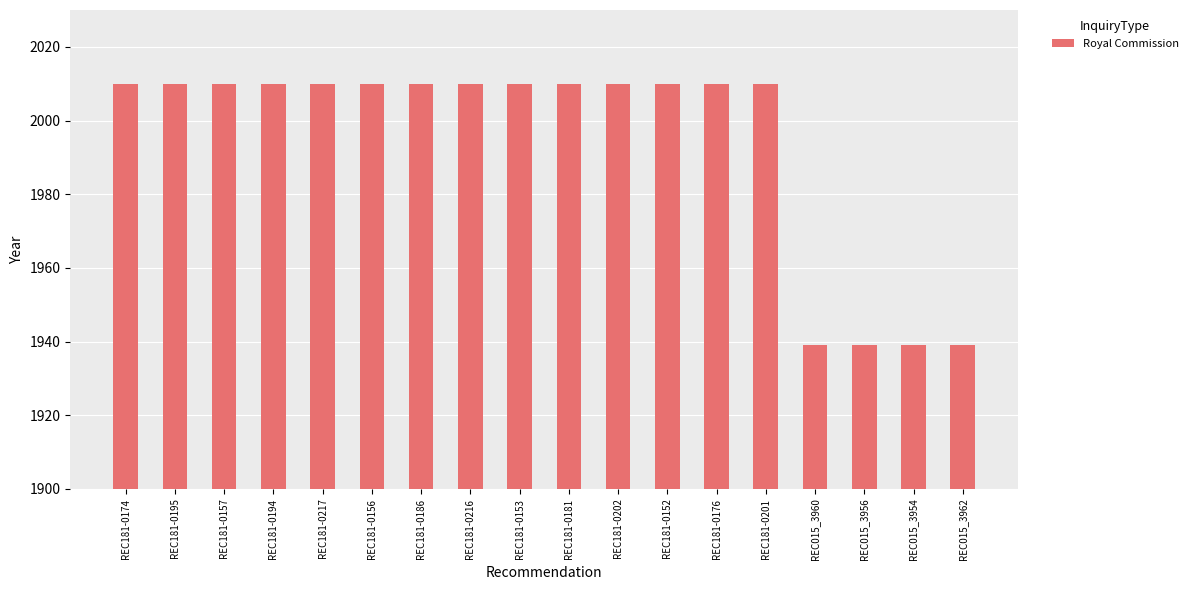

What is the smallest value displayed?

1939